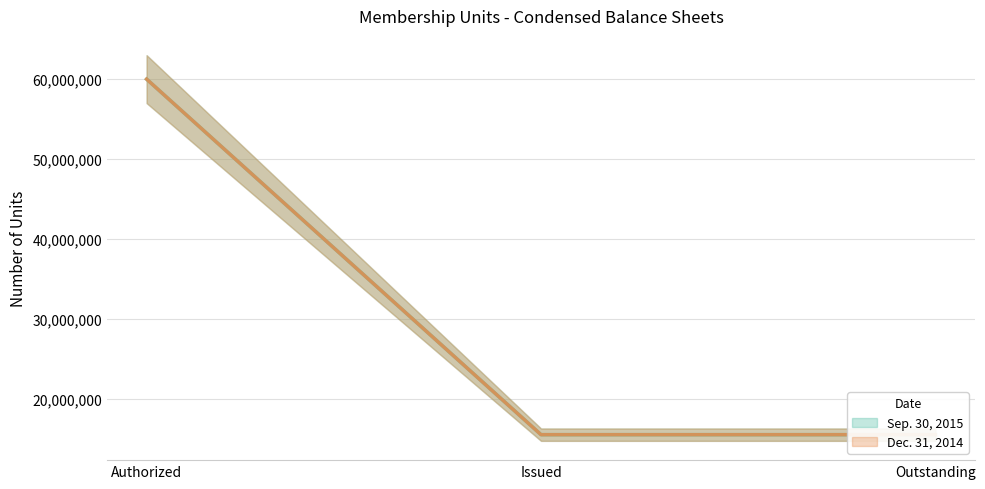

The Dec. 31, 2014 series shows 15490480 at Outstanding. True or false?

True